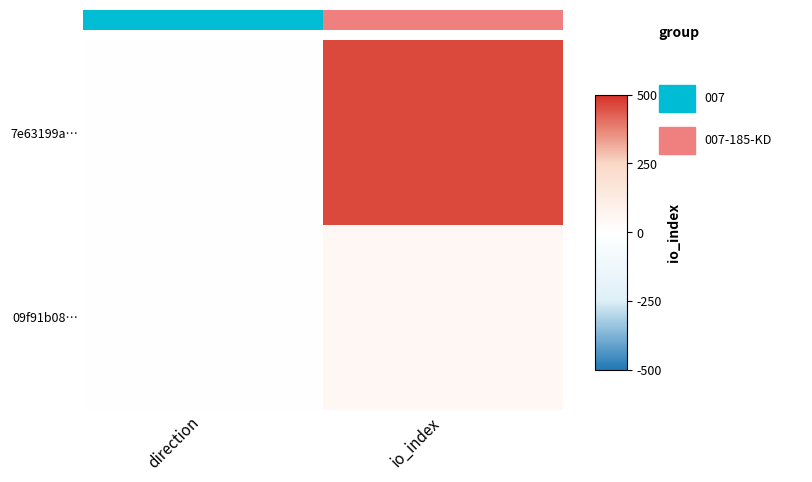

Reading left to right, extract all data points from this chart.

7e63199a…: direction=-1	io_index=462
09f91b08…: direction=1	io_index=47